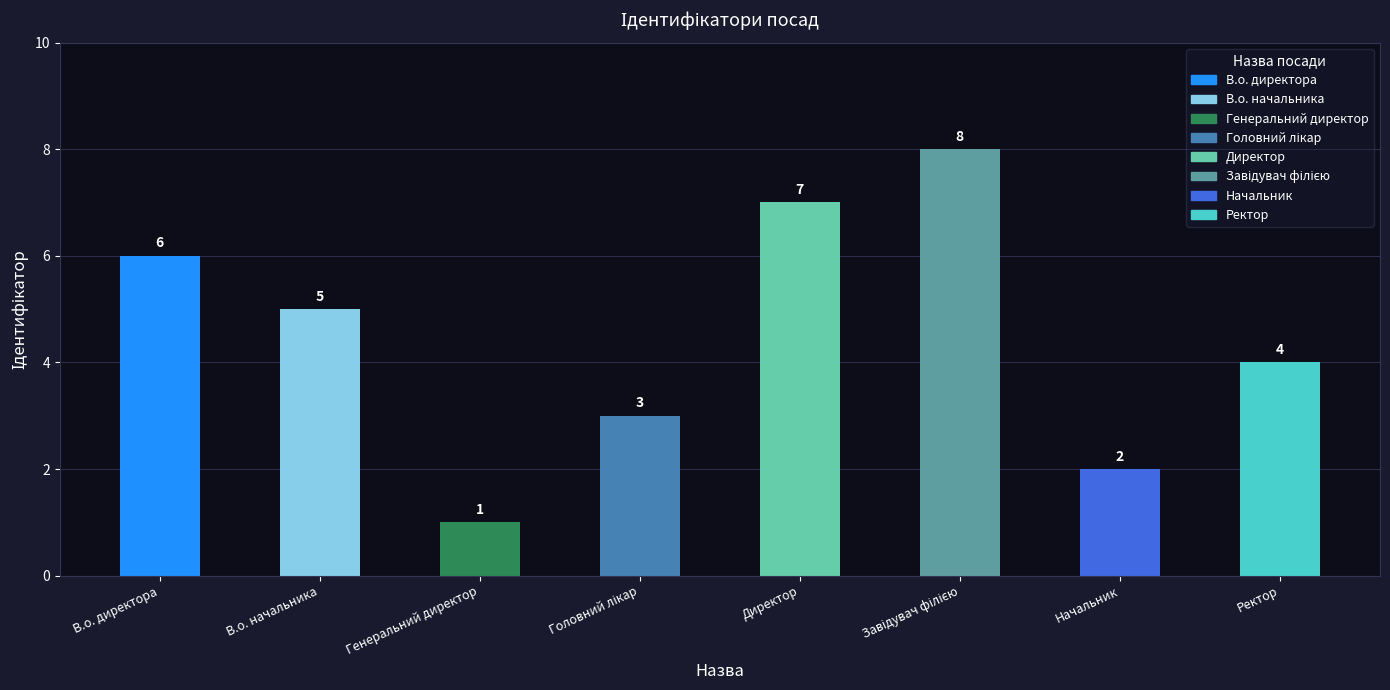

What is the label of the 3rd bar from the left?

Генеральний директор